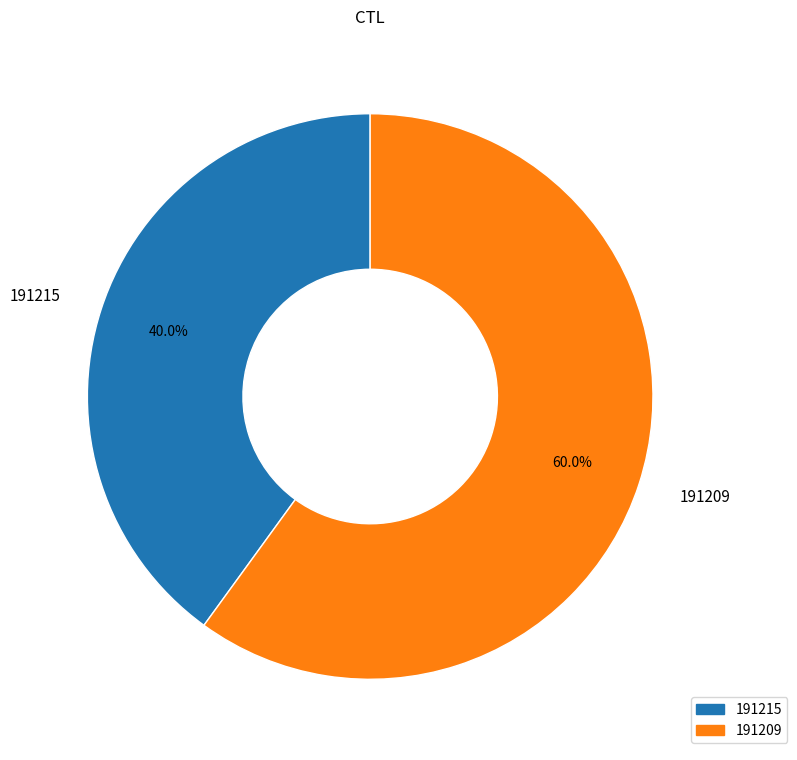

What percentage is the 191215 slice, to the nearest percent?

40%